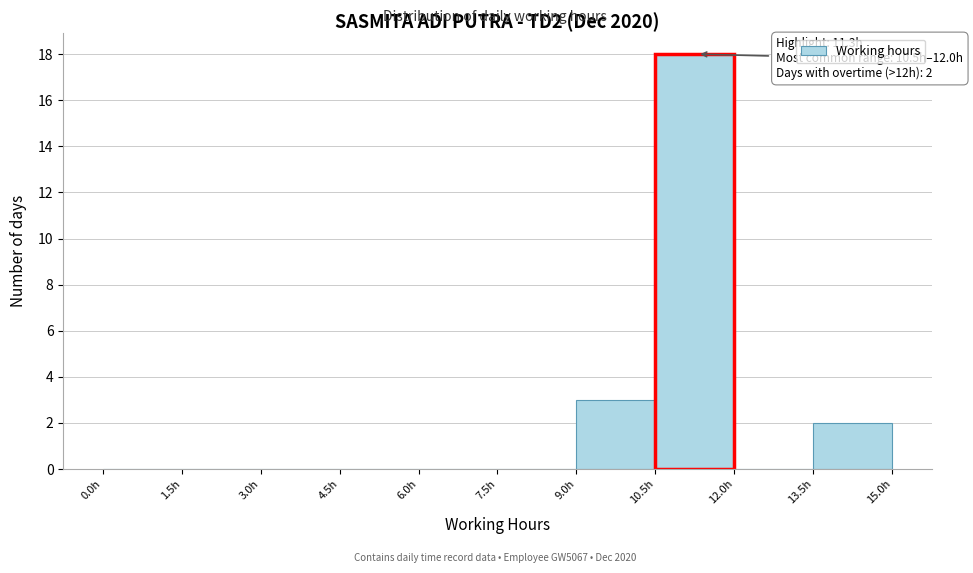

Over which range of the x-axis is the bar tallest?

10.5 to 12.0